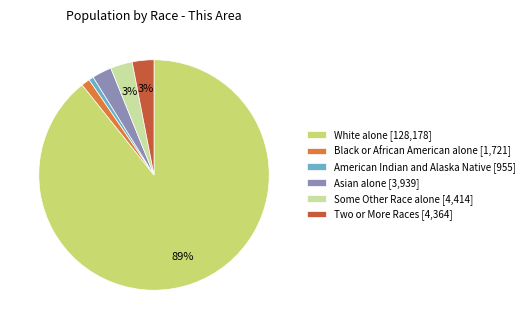

To the nearest percent, what is the average slice percentage?

17%